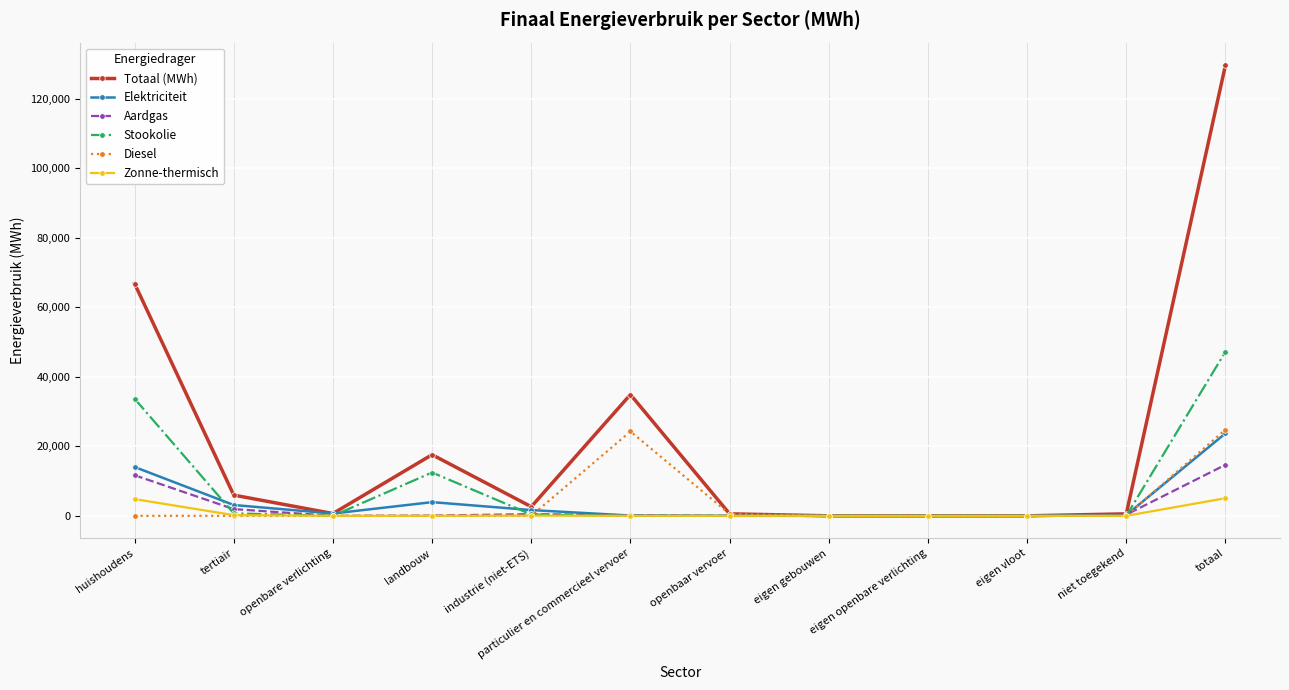

At which label is Elektriciteit closest to 11866?

huishoudens